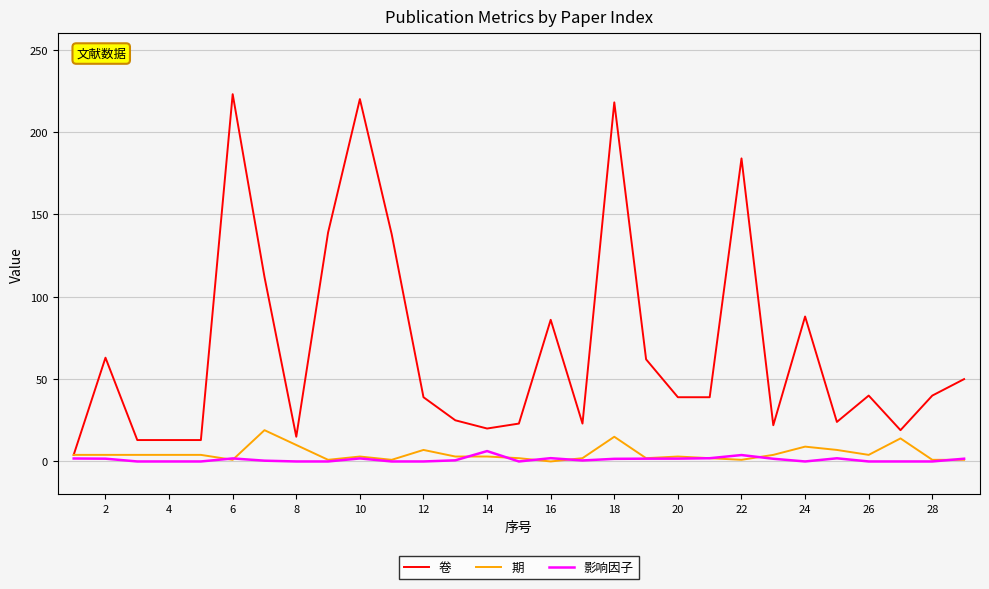

What is the difference between the maximum and minimum values in the 期 series?

19.0